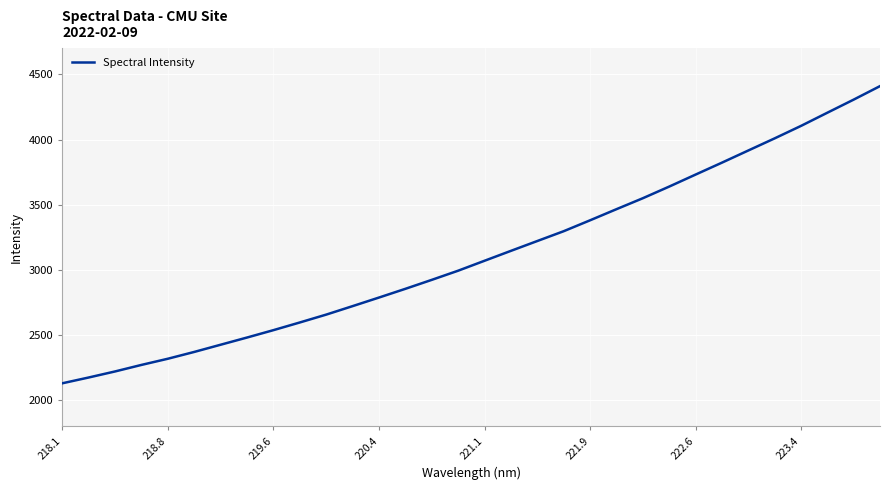

What is the maximum value shown in the chart?

4410.0